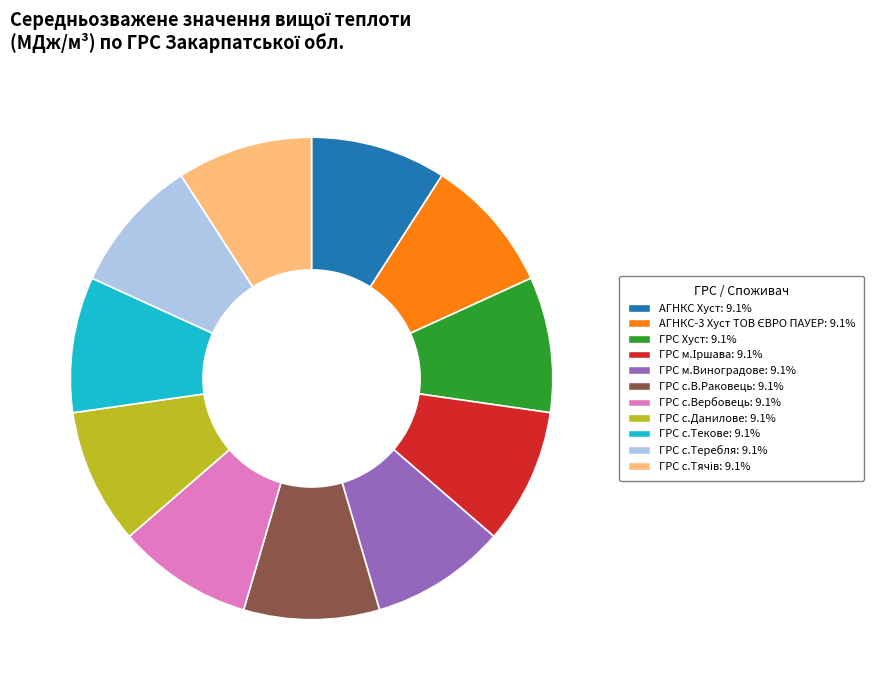

Is there any slice that represents more than half of the pie?

No